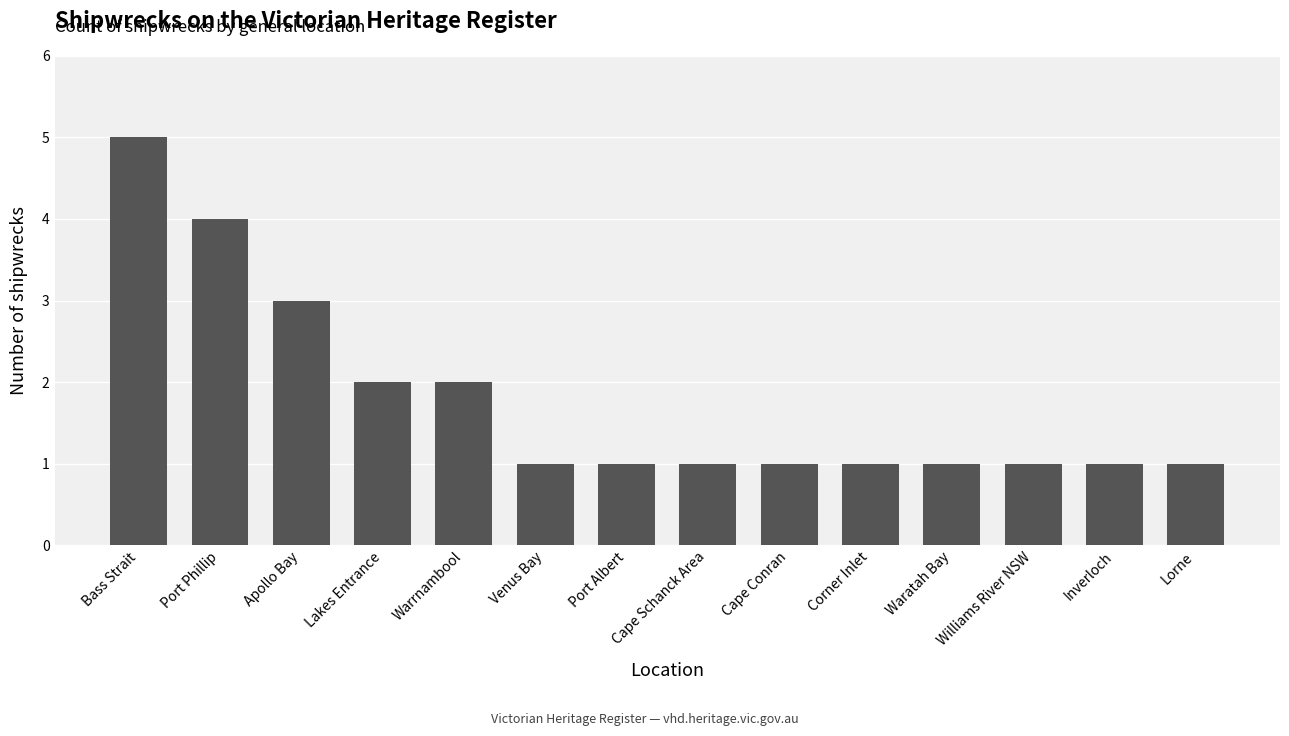

Which category has the highest value across all series?

Bass Strait